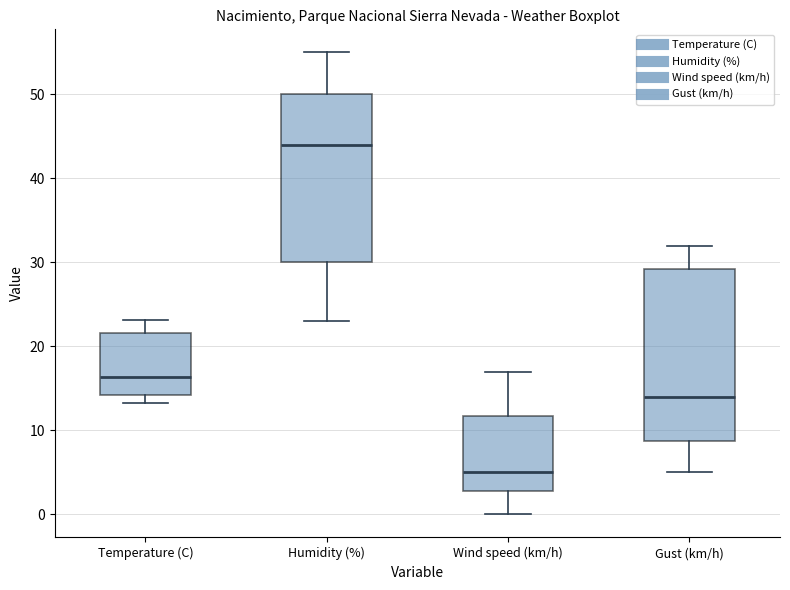

Where does the upper whisker of the box for Temperature (C) end on the y-axis? The values are not printed on the chart, so give them approximately, as read against the axis.

23